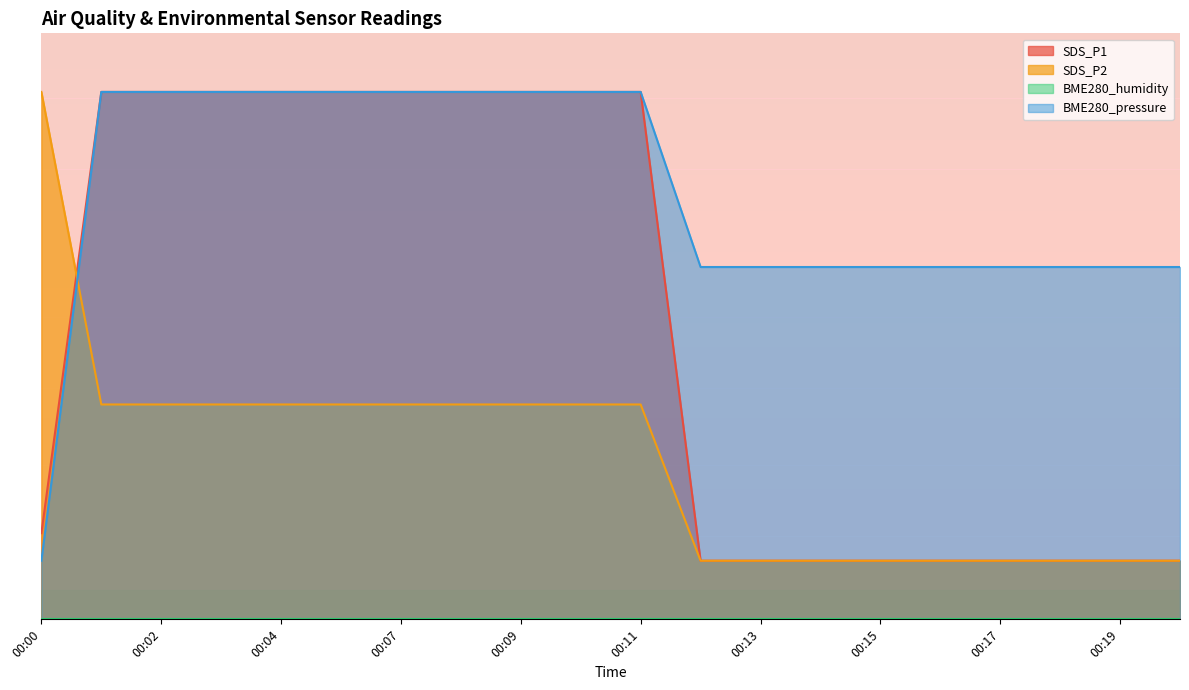

What is the sum of all SDS_P2 values?

54.7